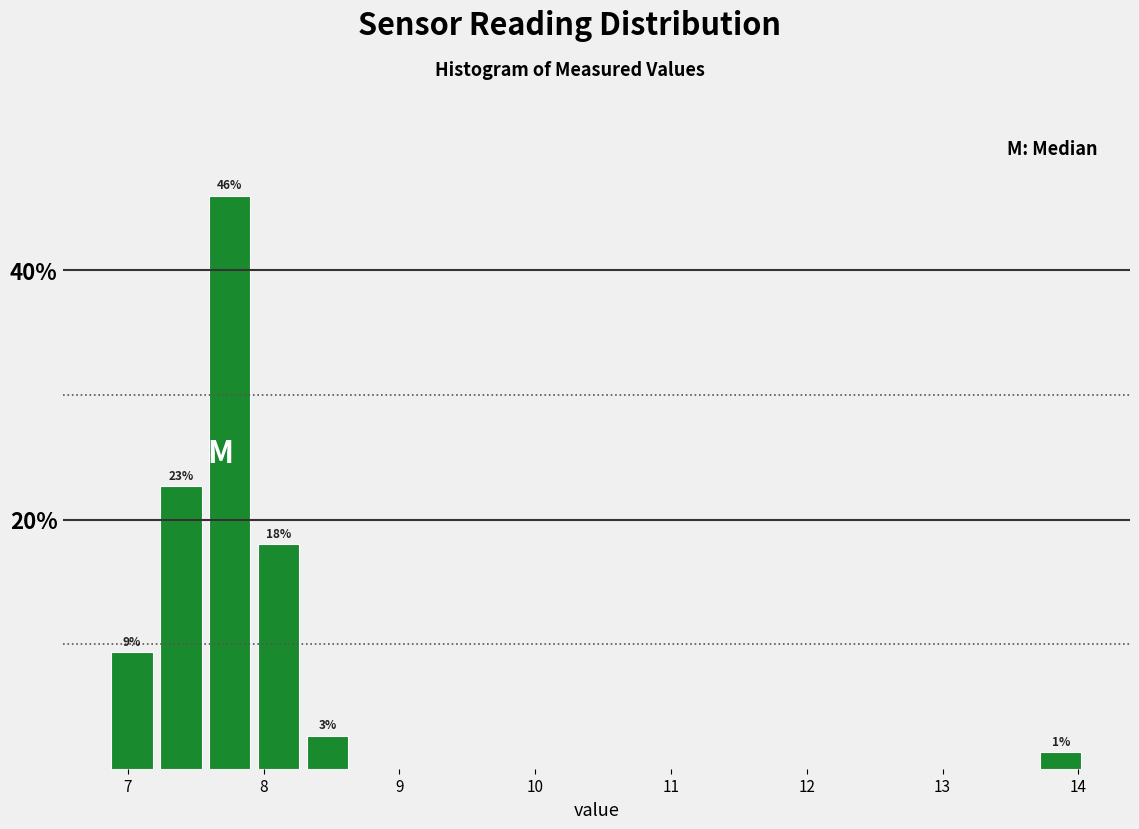

Read against the x-axis, roughly where is the centre of the tallest bar?

7.8